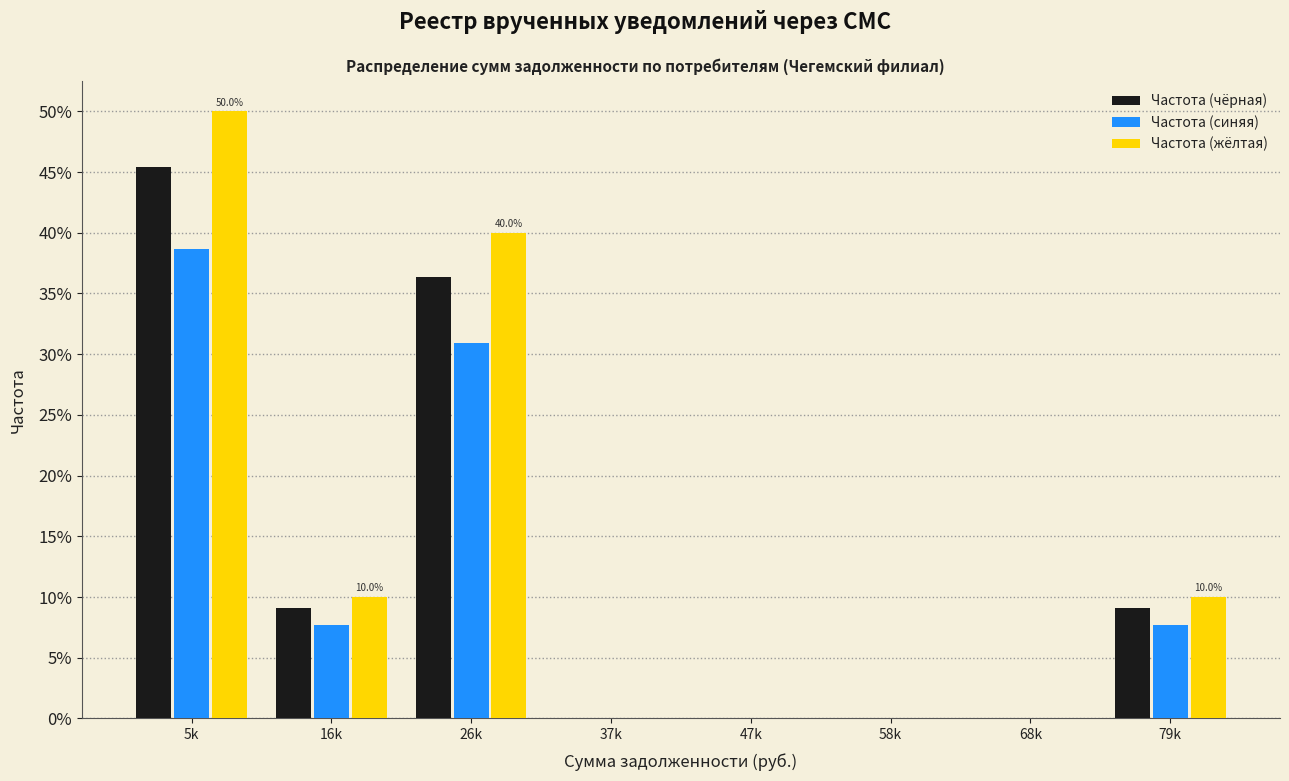

Reading left to right, transcribe all the data shown in this chart.

Частота (чёрная): 5k=45.5	16k=9.1	26k=36.4	37k=0.0	47k=0.0	58k=0.0	68k=0.0	79k=9.1
Частота (синяя): 5k=38.6	16k=7.7	26k=30.9	37k=0.0	47k=0.0	58k=0.0	68k=0.0	79k=7.7
Частота (жёлтая): 5k=50.0	16k=10.0	26k=40.0	37k=0.0	47k=0.0	58k=0.0	68k=0.0	79k=10.0